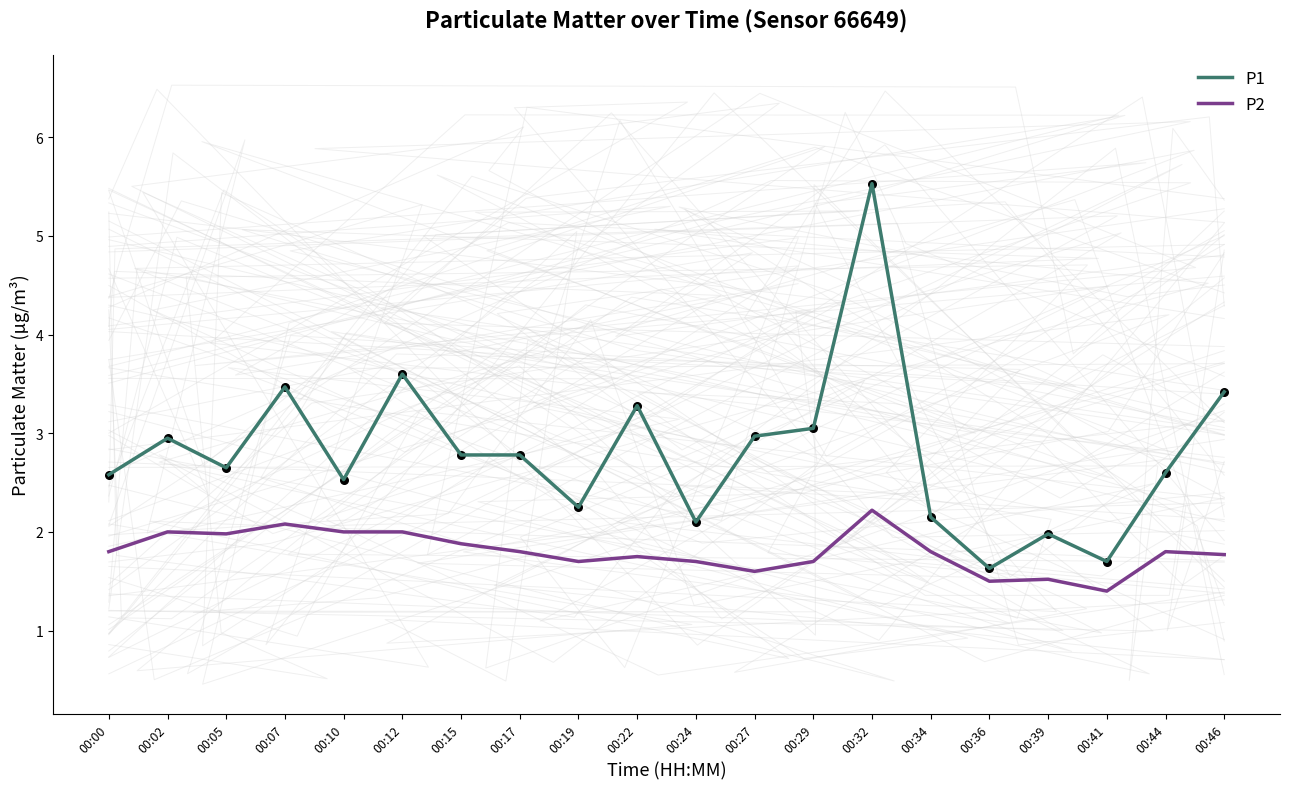

What is the total value across all series at 00:00?

4.4